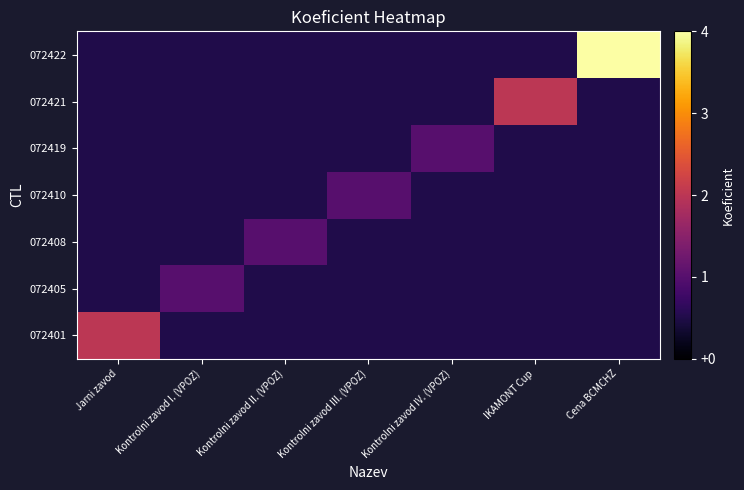

What is the total value across all series at Cena BCMCHZ?

7.0